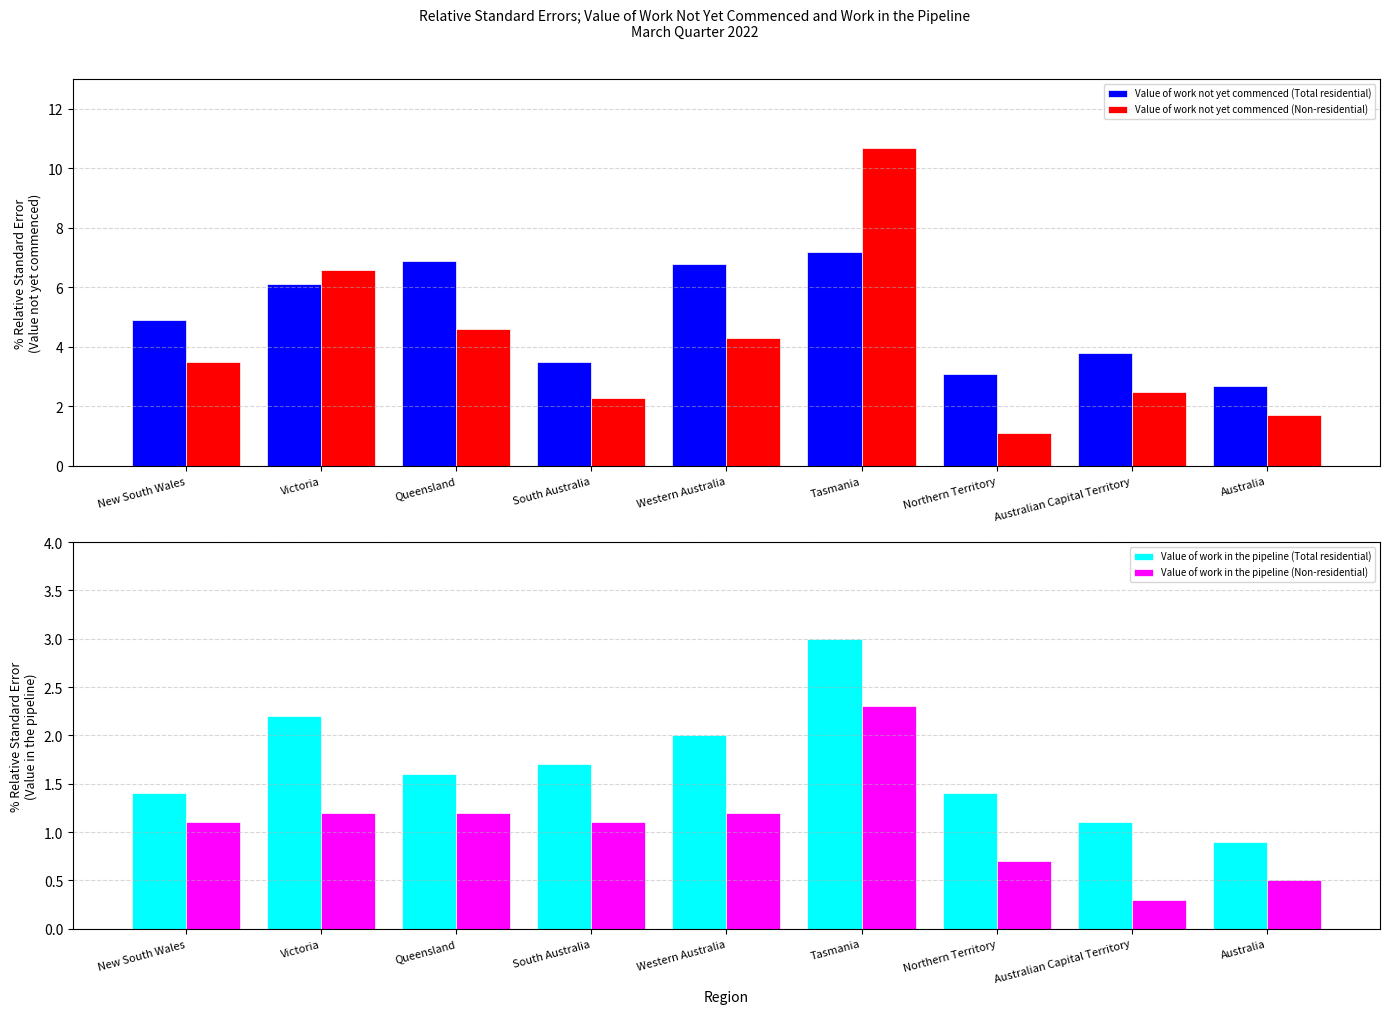

Which has a higher value, New South Wales or Victoria?

Victoria